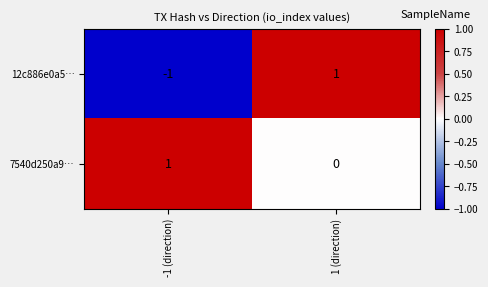

Reading left to right, extract all data points from this chart.

12c886e0a5…: -1 (direction)=-1	1 (direction)=1
7540d250a9…: -1 (direction)=1	1 (direction)=0